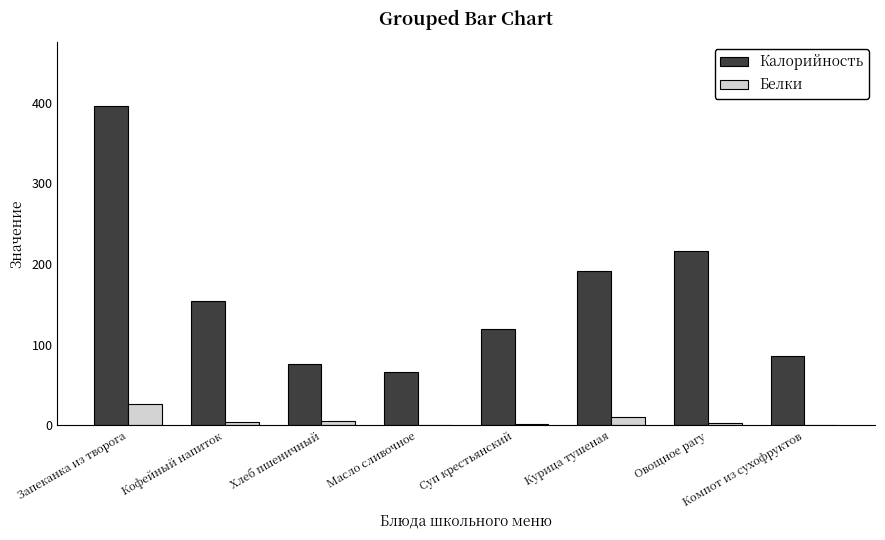

What is the sum of the Белки values at Компот из сухофруктов and Запеканка из творога?

27